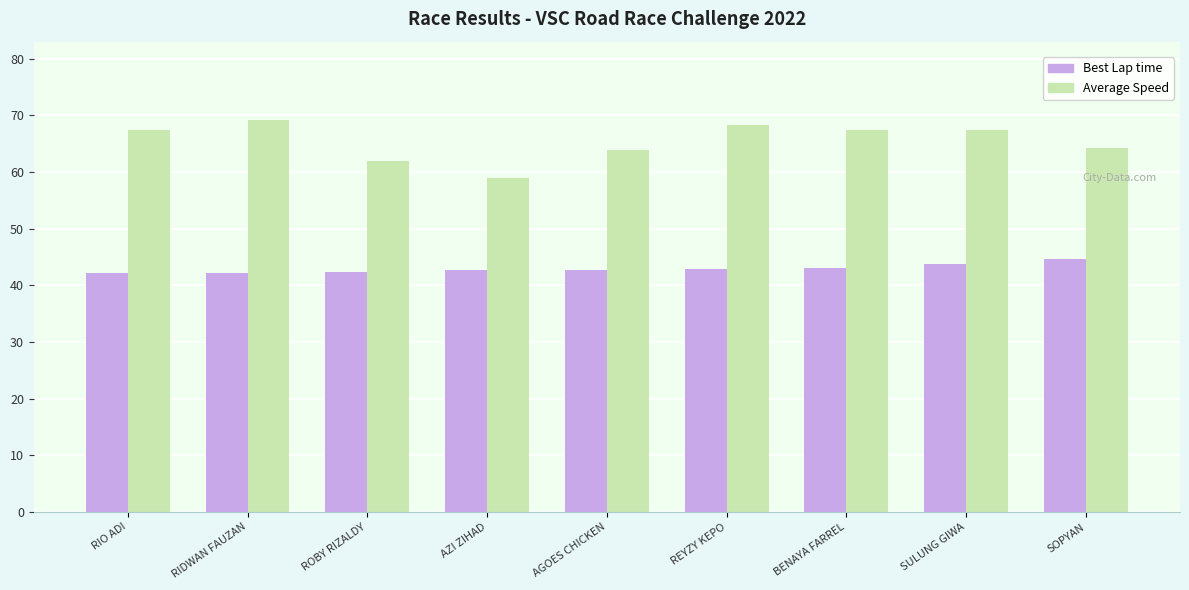

Which series has the widest spread of values?

Average Speed